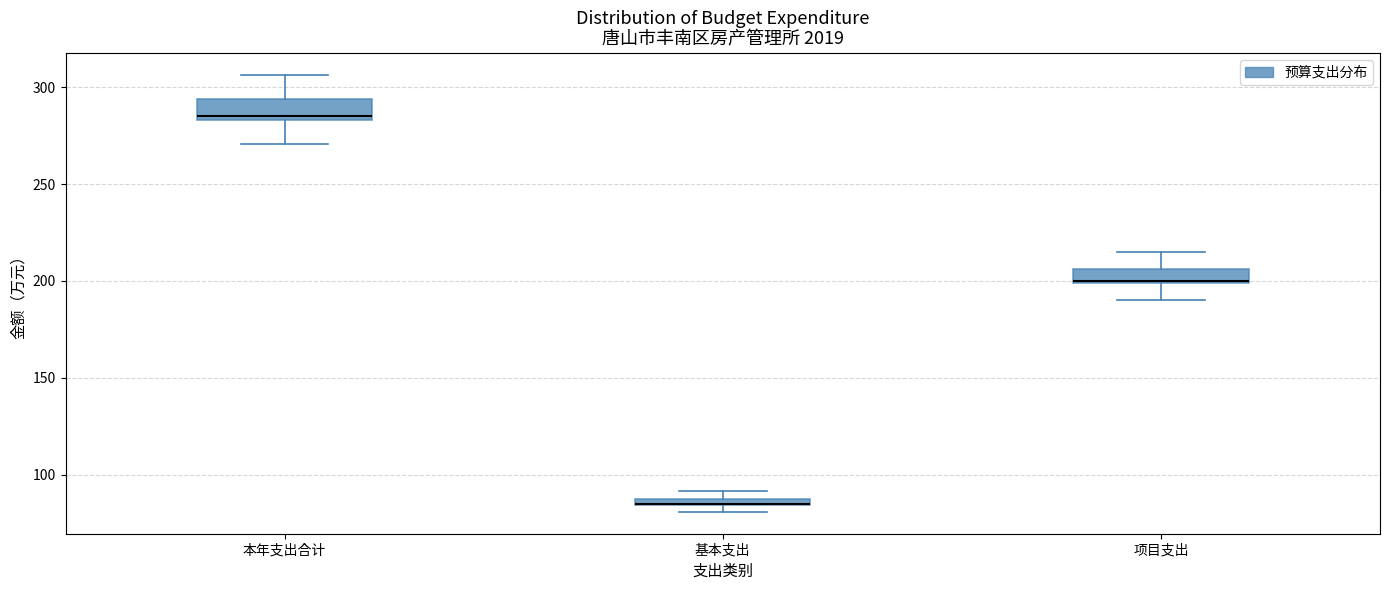

Where is the lower edge of the box for 本年支出合计 on the y-axis? The values are not printed on the chart, so give them approximately, as read against the axis.

285